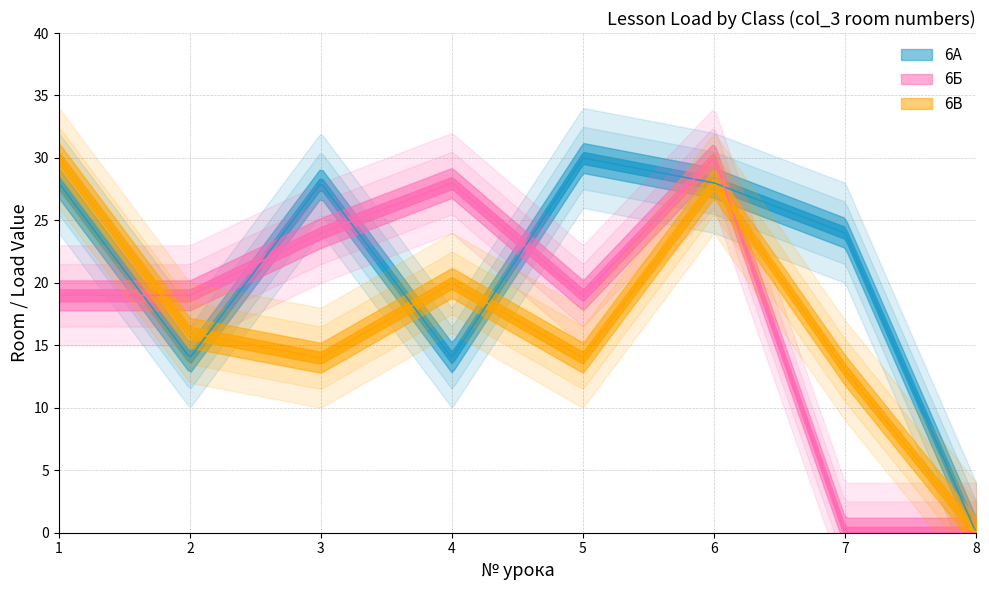

Does the chart display data point markers on the line(s)?

No